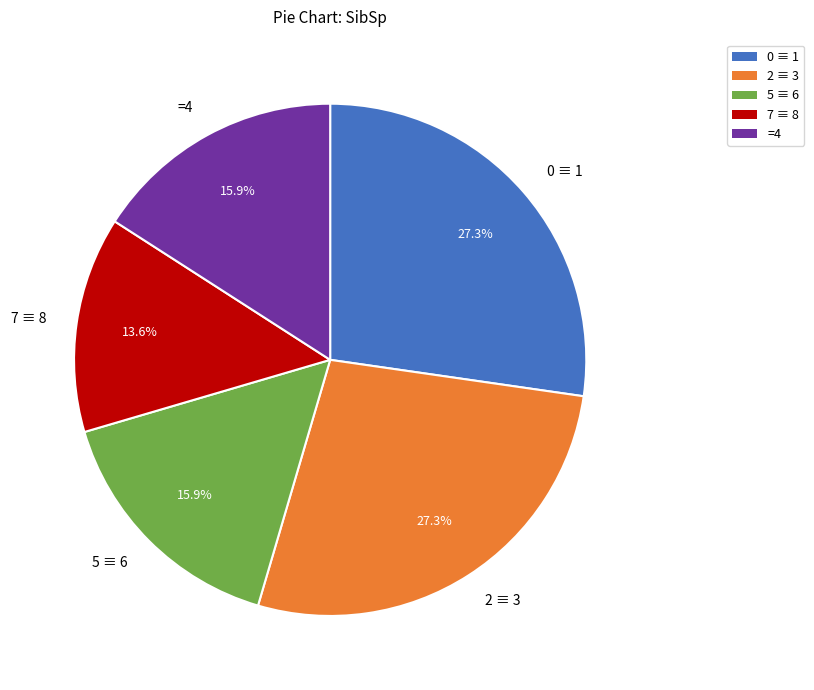

Does 7 ≡ 8 account for over 50% of the chart?

No